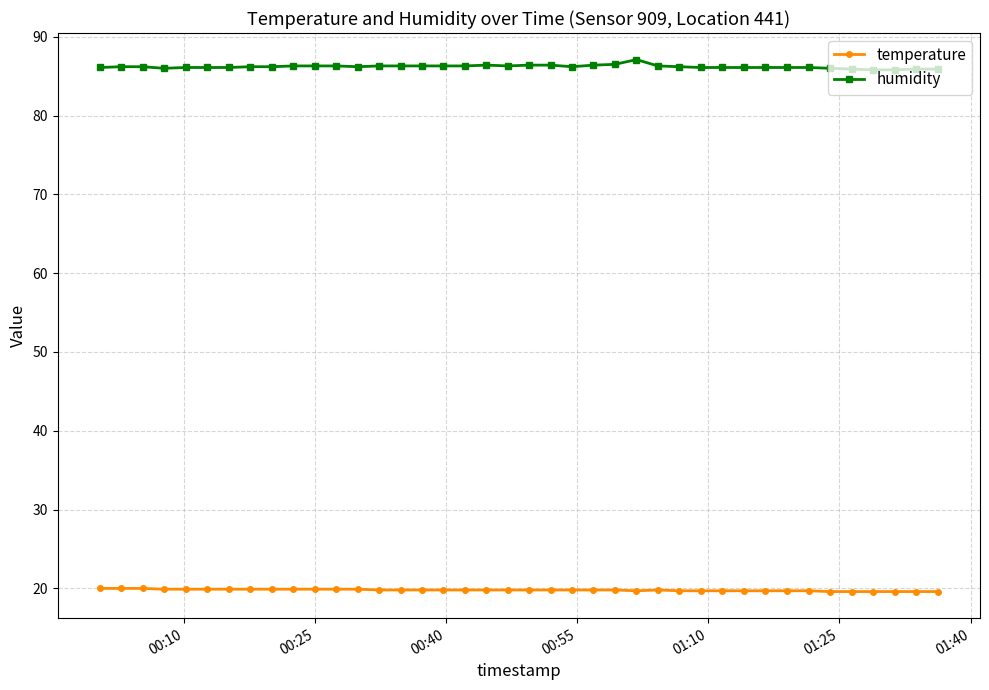

Rank the series by their maximum value, from highest to lowest.

humidity, temperature